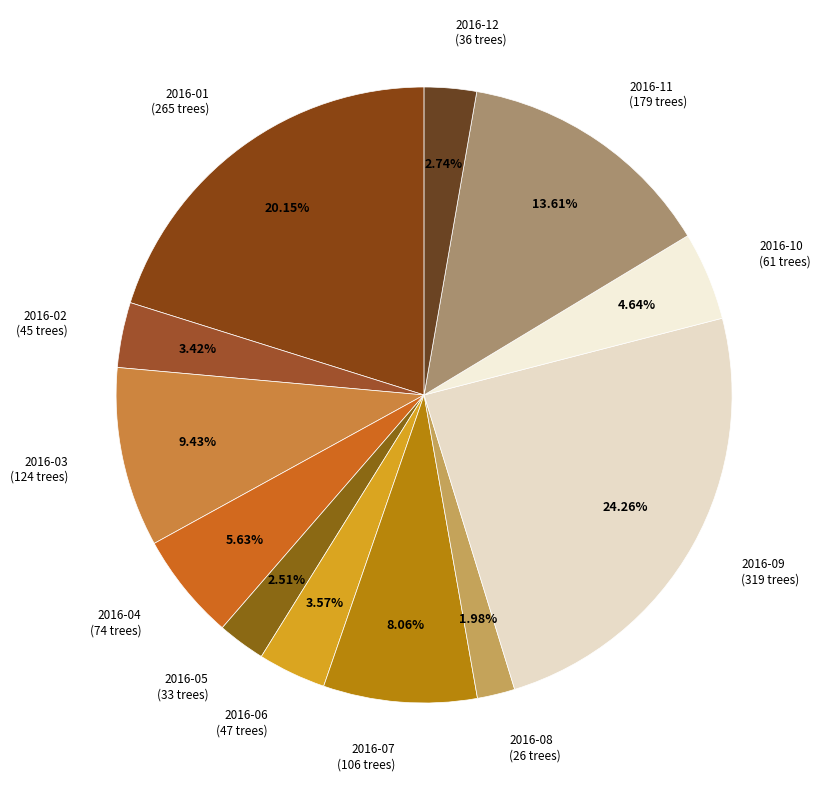

Count the number of slices in the pie.

12